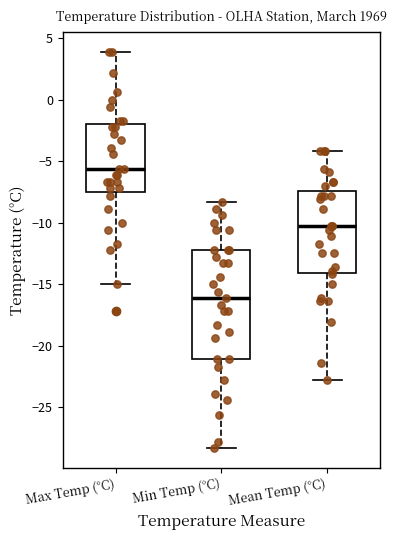

Which box is the tallest, from its lower edge to its upper edge?

Min Temp (°C)